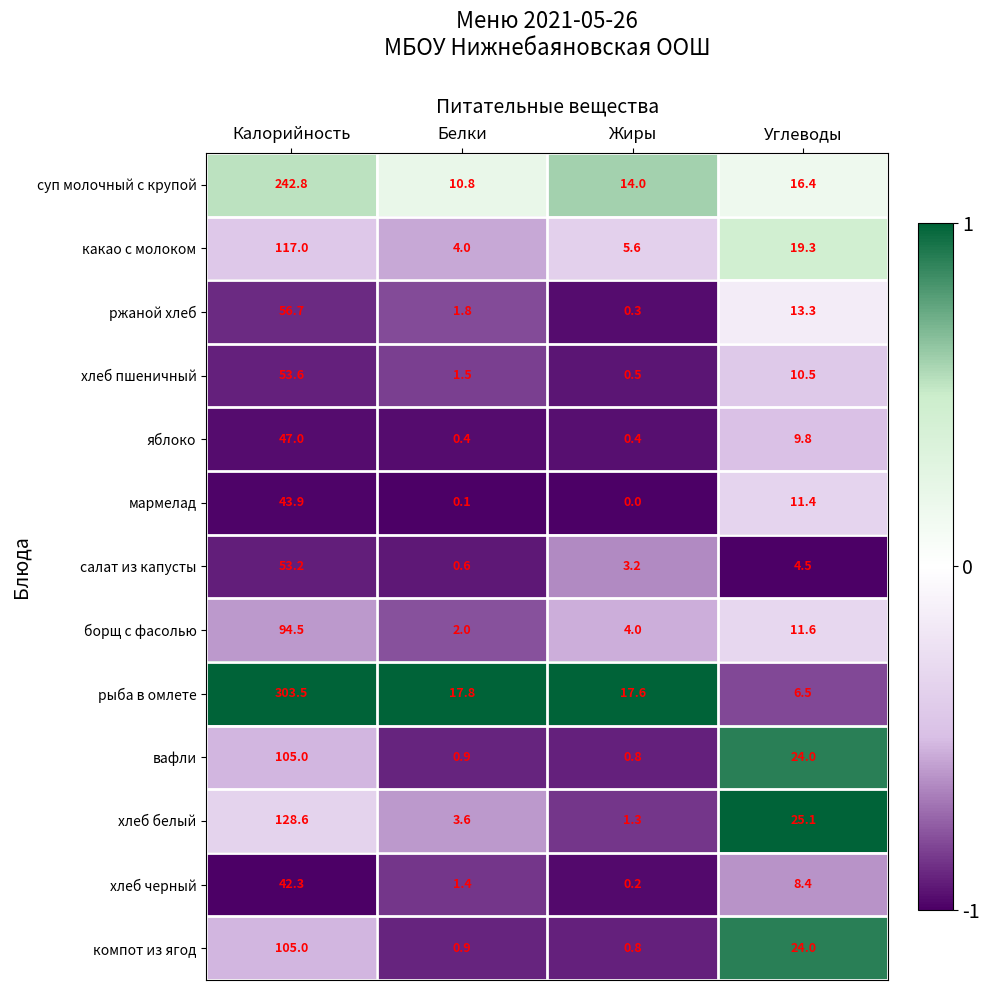

What is the difference between the maximum and second lowest values in the какао с молоком series?

111.4